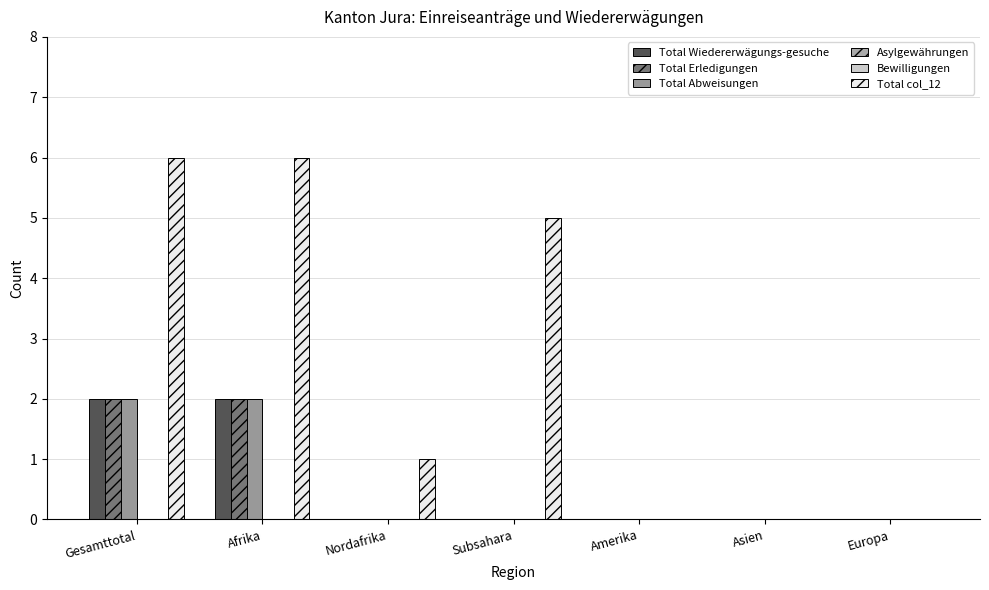

At Gesamttotal, list the series in order from largest to smallest.

Total col_12, Total Wiedererwägungs-gesuche, Total Erledigungen, Total Abweisungen, Asylgewährungen, Bewilligungen